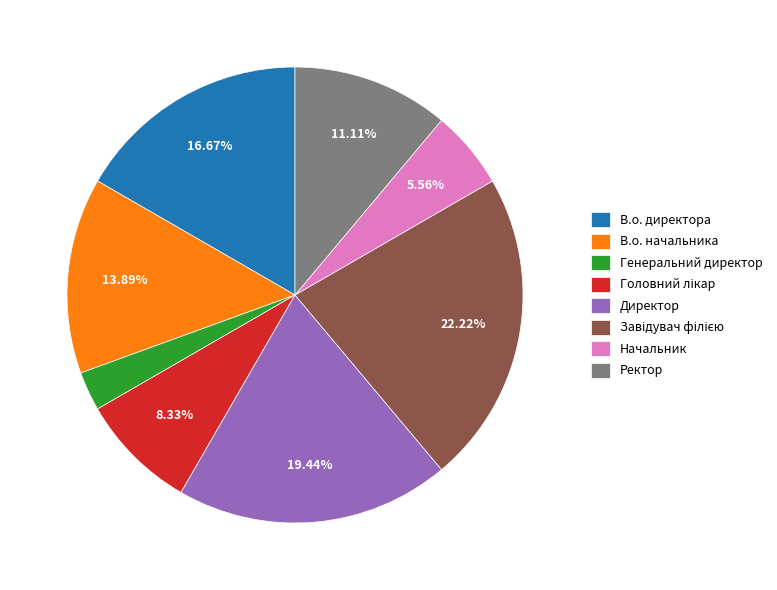

Between Начальник and Директор, which is larger?

Директор